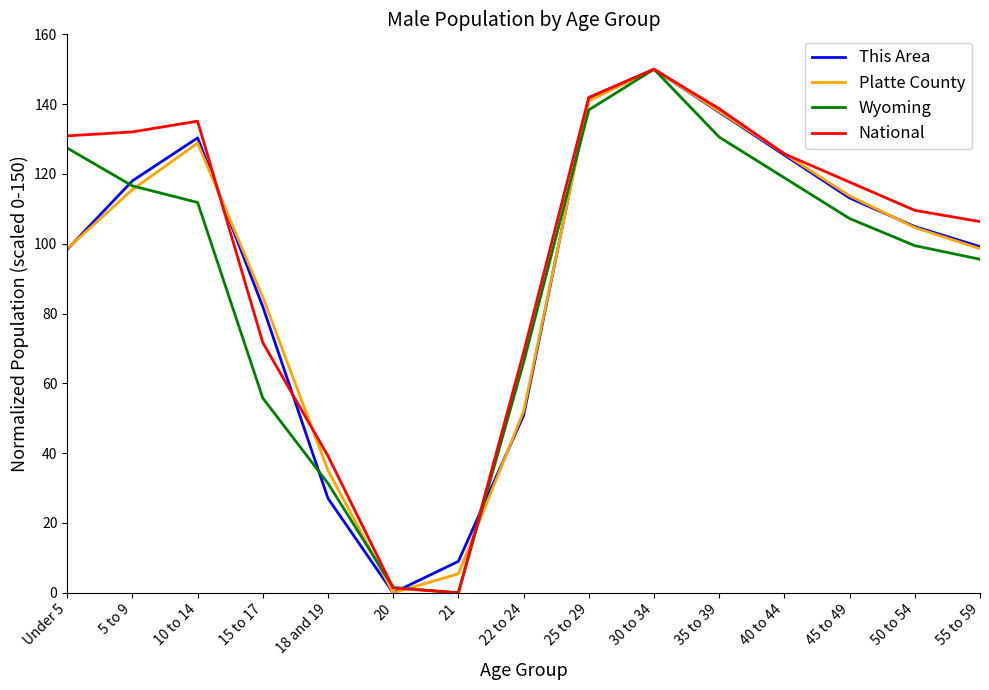

How many interior local peaks does the Wyoming series have?

1